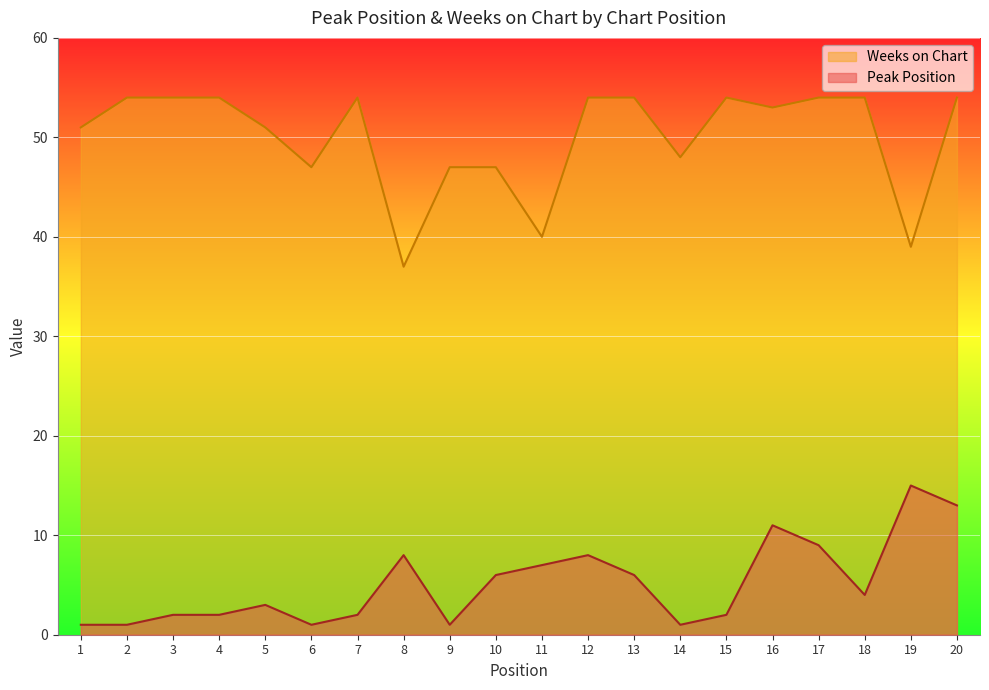

In Peak Position, how many points are higher than both neighbors (excluding endpoints)?

5